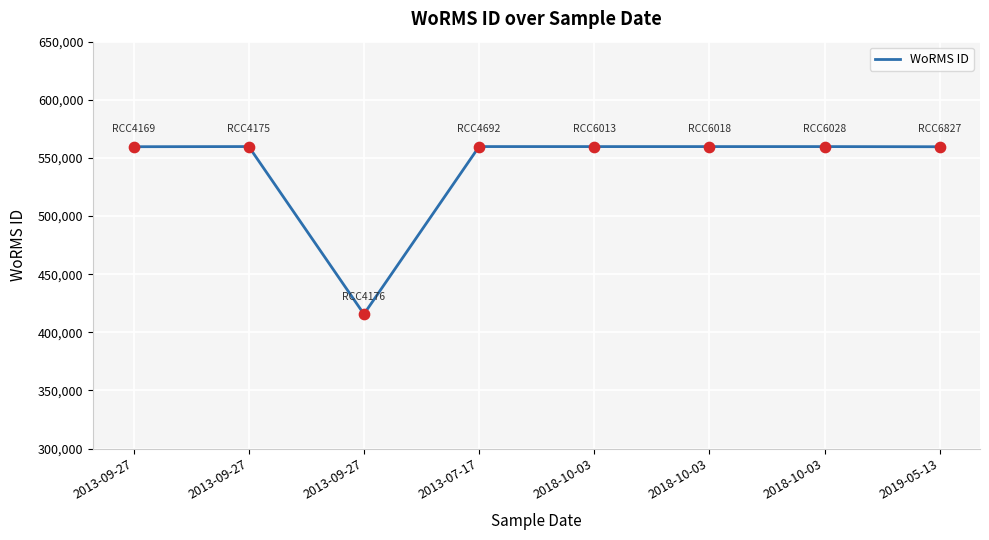

Which has a higher value, 2013-09-27 or 2018-10-03?

2013-09-27